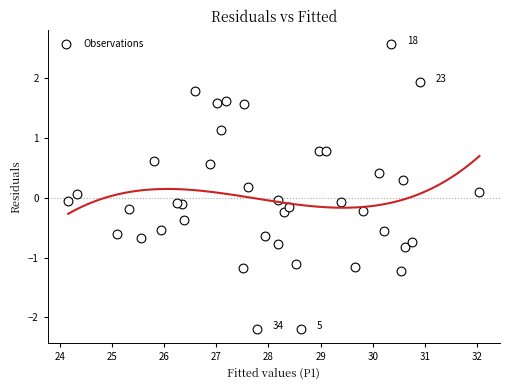

What is the range of X values (max minus min)?

7.9